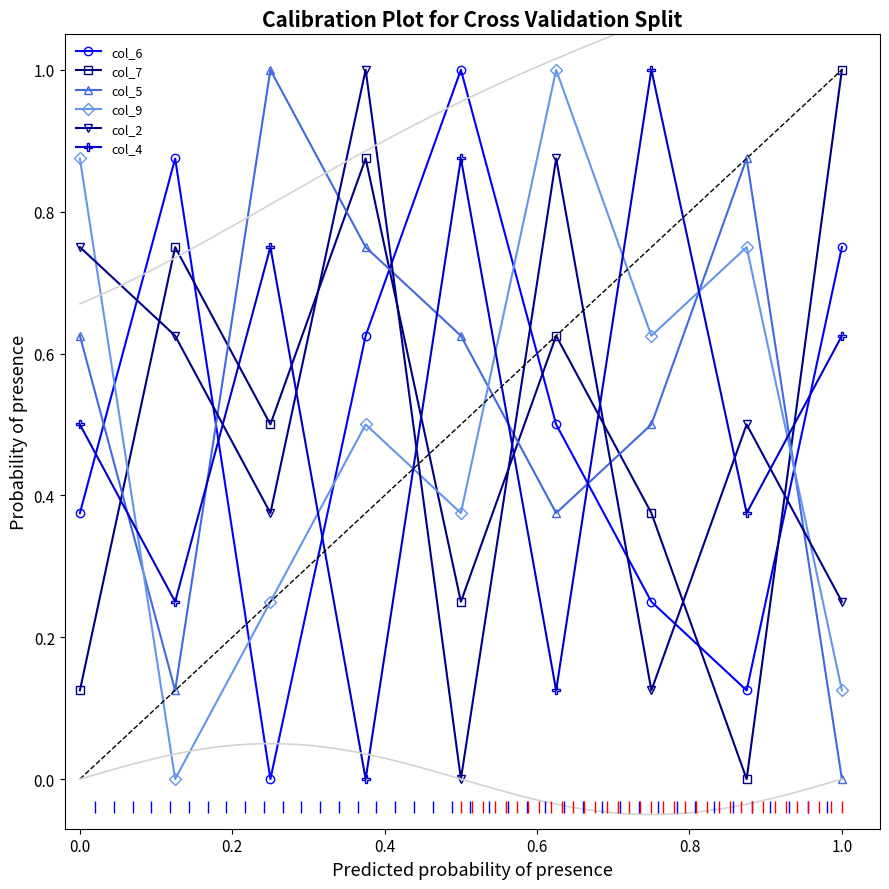

In col_9, how many points are higher than both neighbors (excluding endpoints)?

3